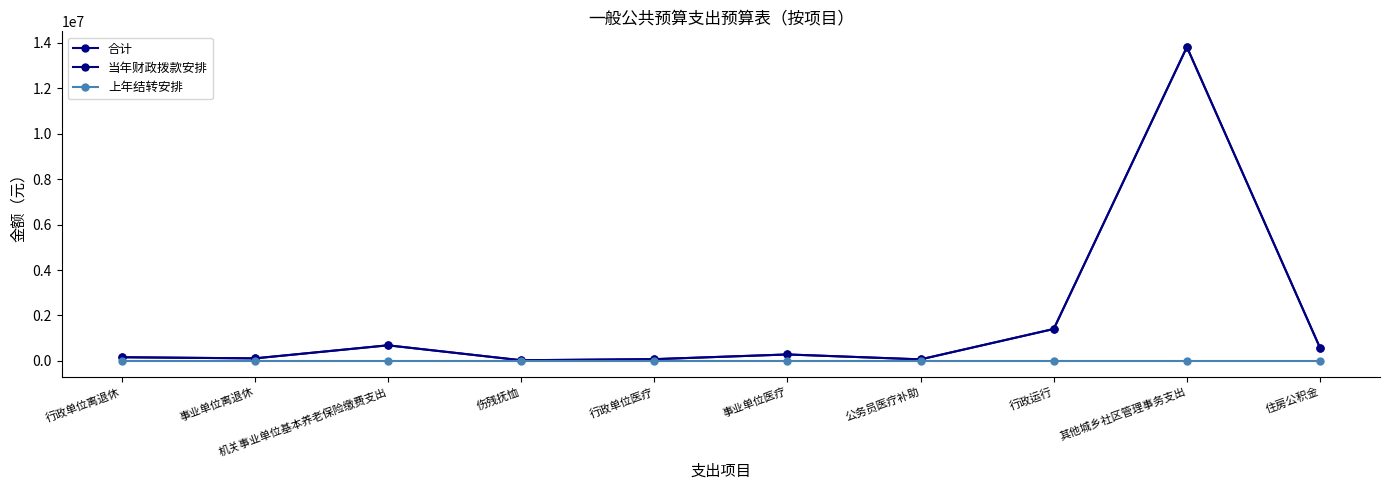

In 当年财政拨款安排, how many points are lower than both neighbors (excluding endpoints)?

3